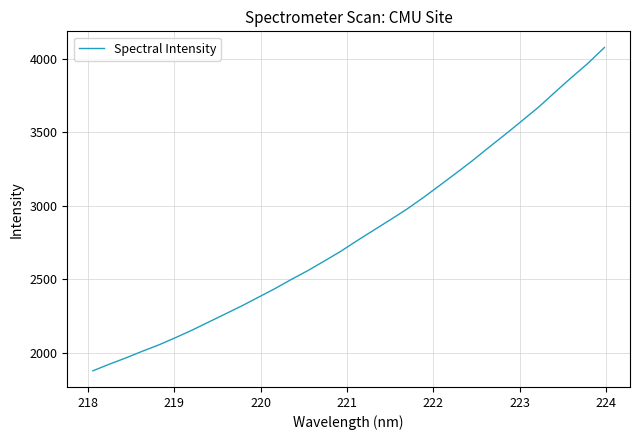

Does the chart display data point markers on the line(s)?

No